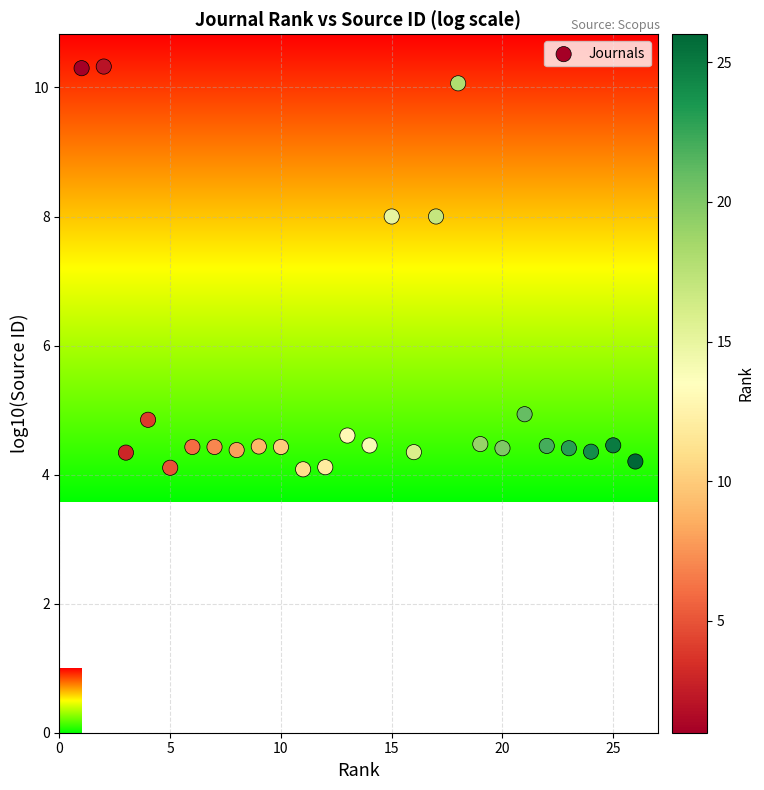

What is the range of Y values (max minus min)?

6.2